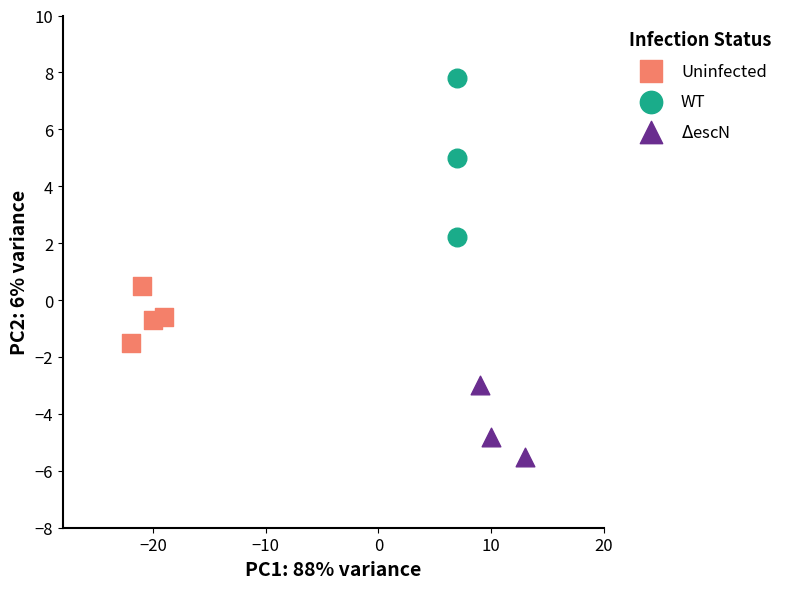

Which series reaches the minimum Y coordinate?

$\Delta$escN